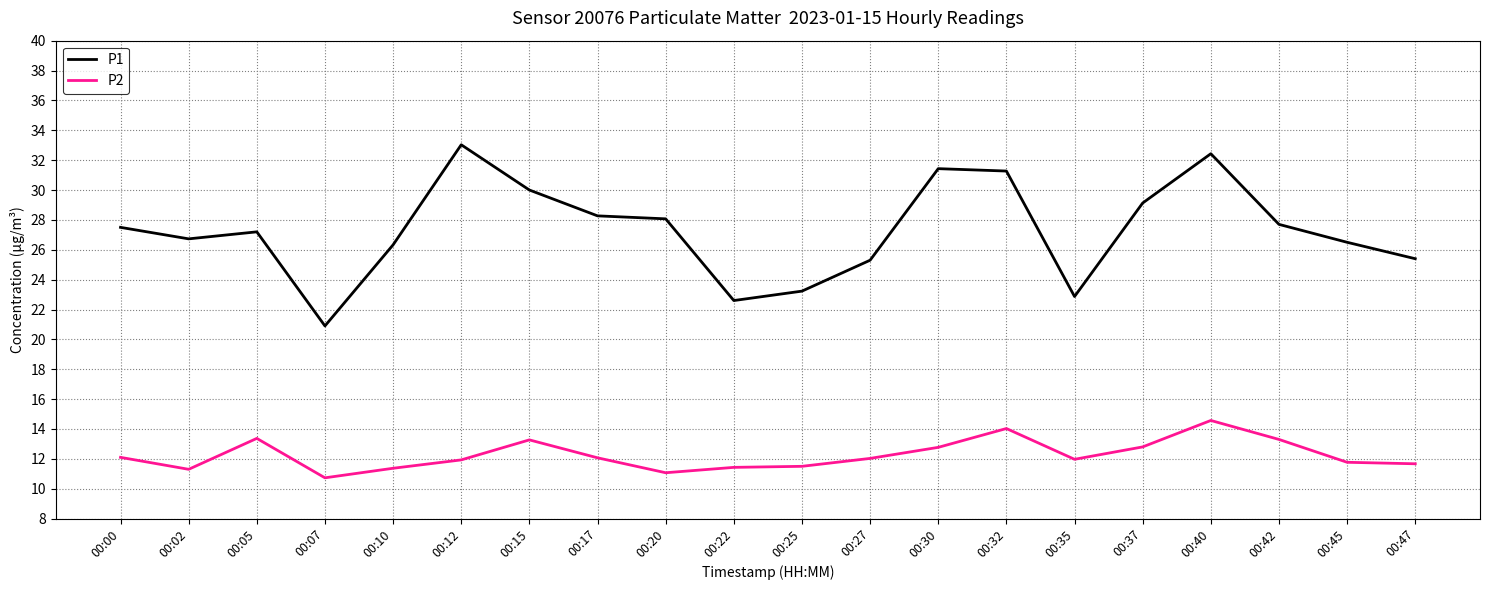

What is the approximate value of P1 at 00:45?

26.5